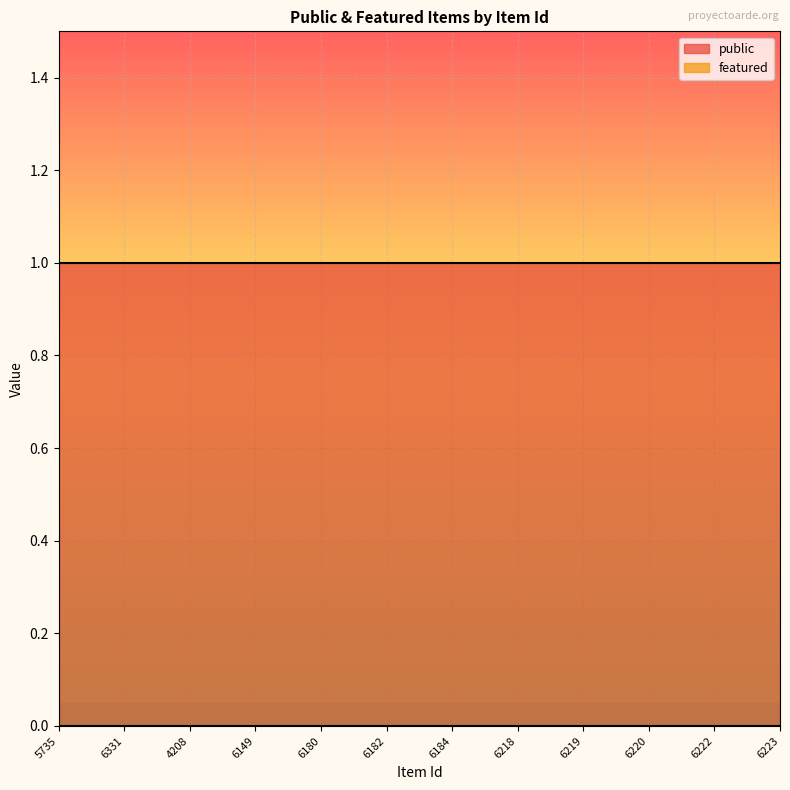

Which series has the largest range (max minus min)?

public